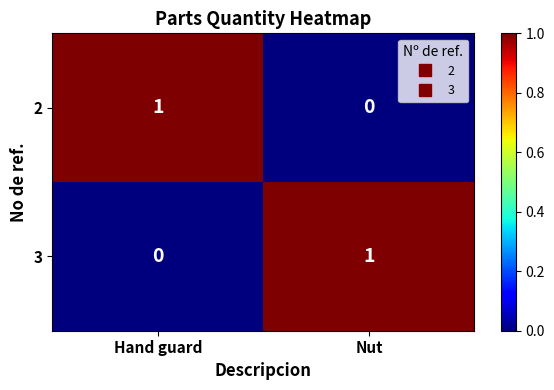

Reading left to right, extract all data points from this chart.

2: Hand guard=1	Nut=0
3: Hand guard=0	Nut=1